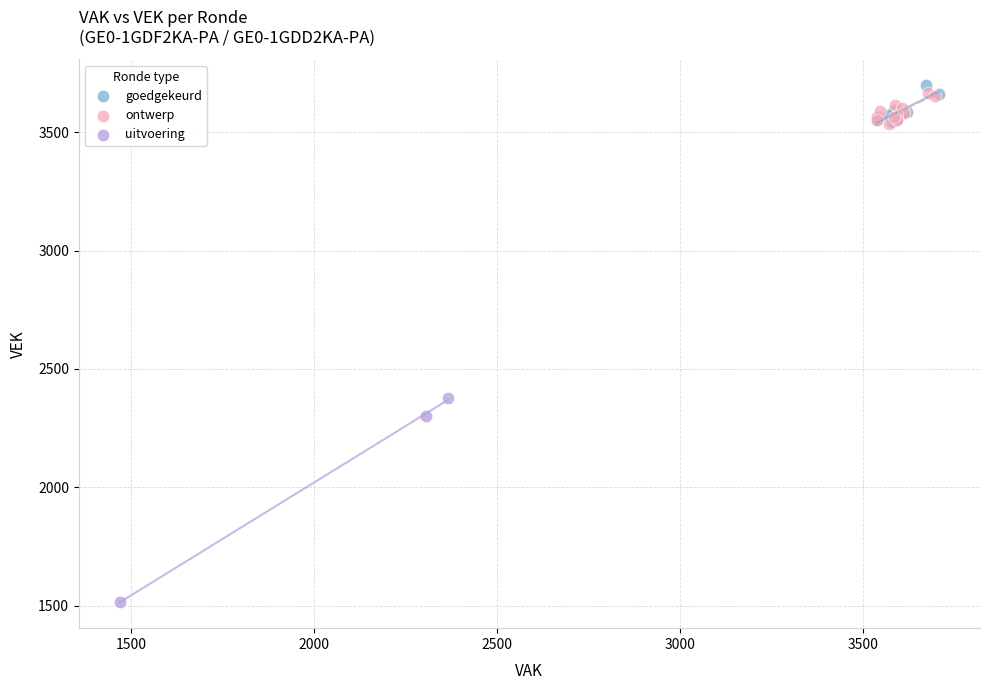

What are all the series names shown in the legend?

goedgekeurd, ontwerp, uitvoering